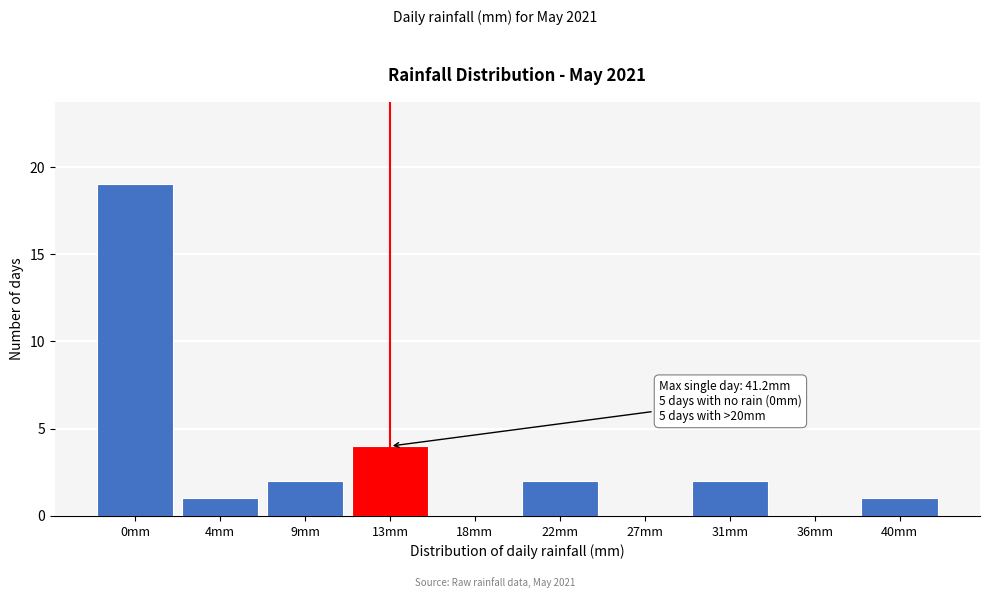

Reading right to left, what are all the values shown in this chart?

40mm=1	36mm=0	31mm=2	27mm=0	22mm=2	18mm=0	13mm=4	9mm=2	4mm=1	0mm=19